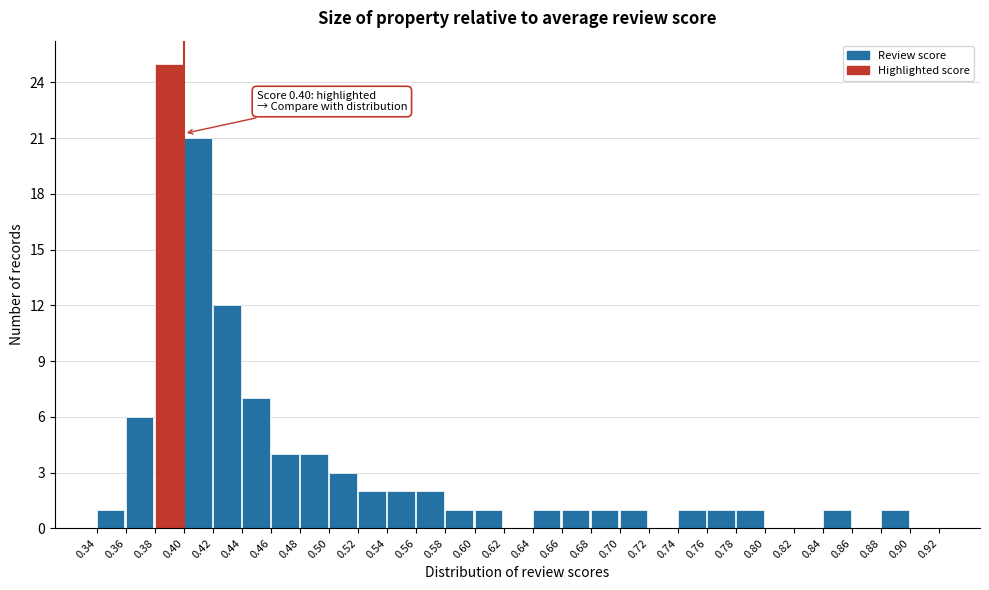

Over which range of the x-axis is the bar tallest?

0.38 to 0.40